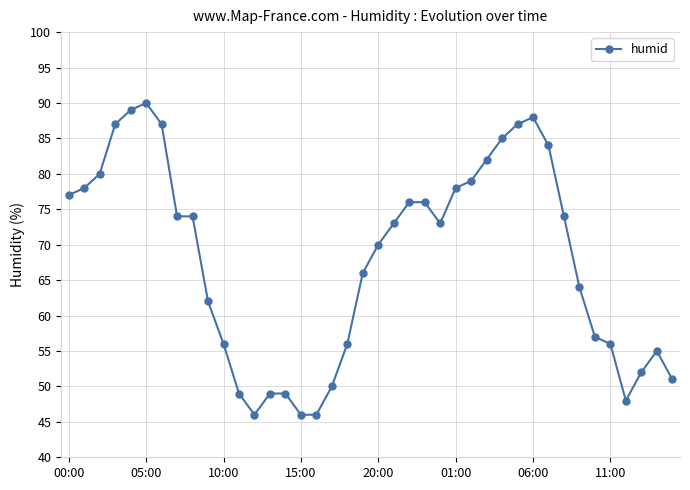

What is the smallest value displayed?

46